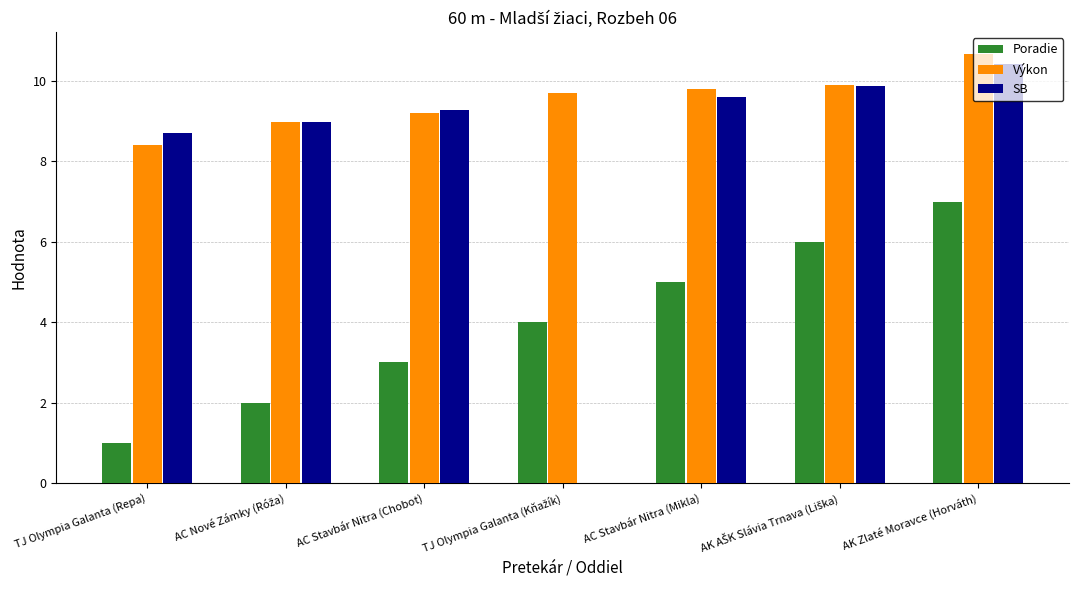

What is the total value across all series at AC Stavbár Nitra (Mikla)?

24.4